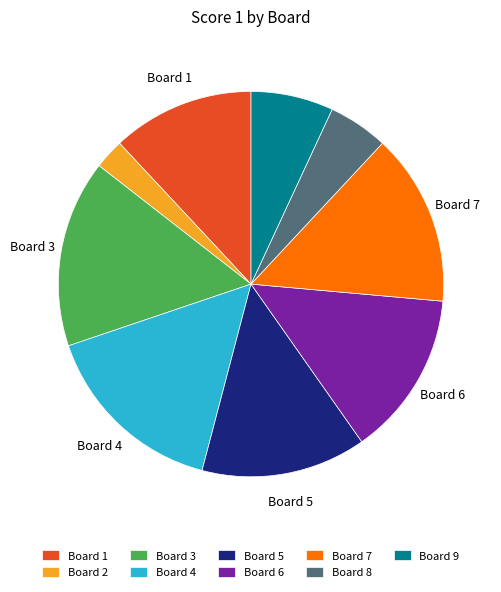

Is there a majority slice in this chart?

No